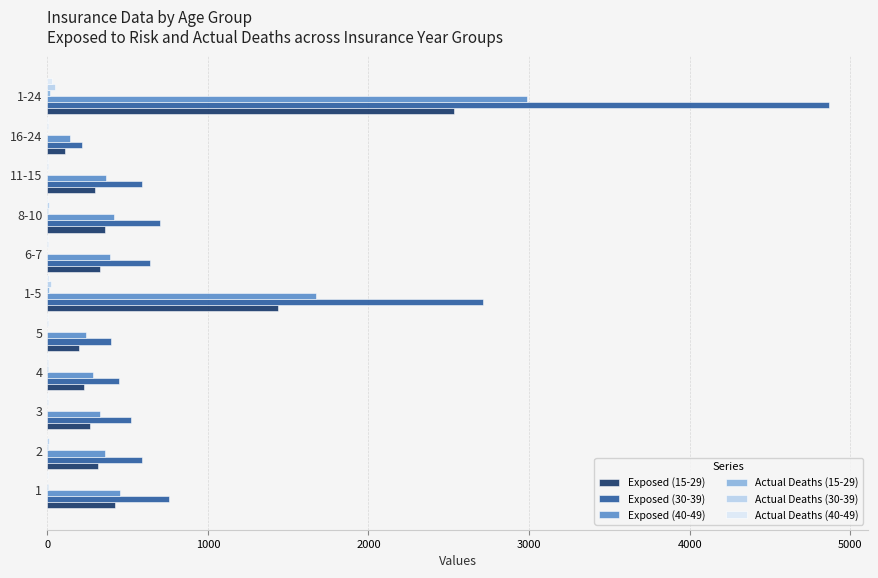

Which series has the largest total across all categories?

Exposed (30-39)